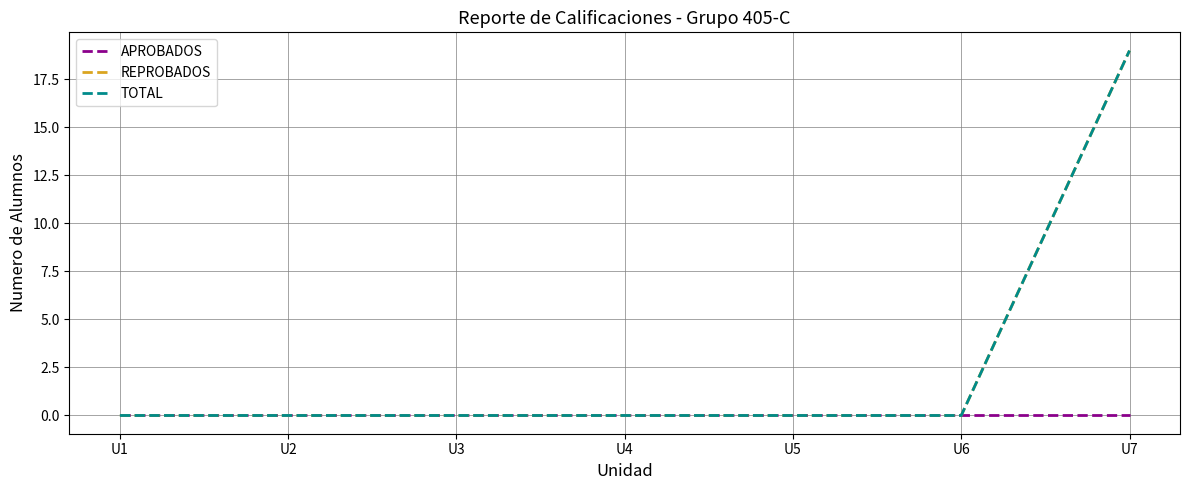

Rank the series at U2 from lowest to highest value.

APROBADOS, REPROBADOS, TOTAL